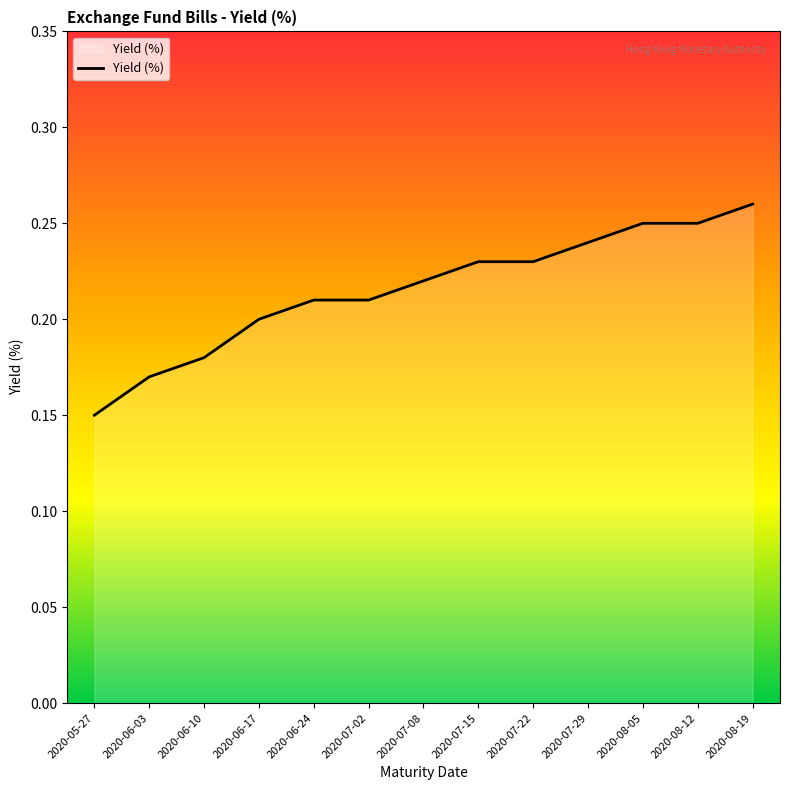

Which has a higher value, 2020-08-12 or 2020-06-10?

2020-08-12